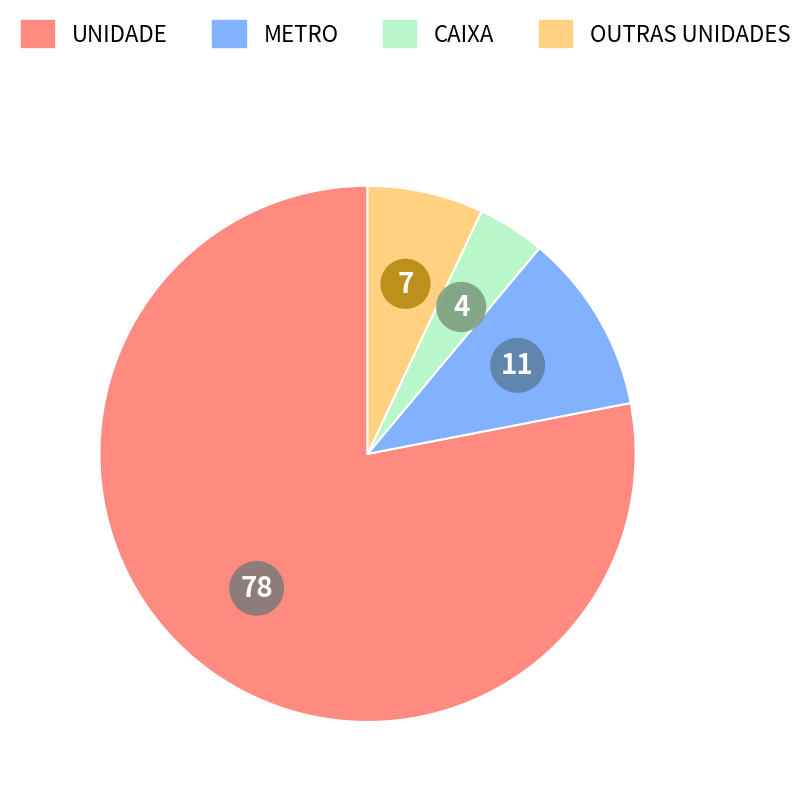

Is there a majority slice in this chart?

Yes